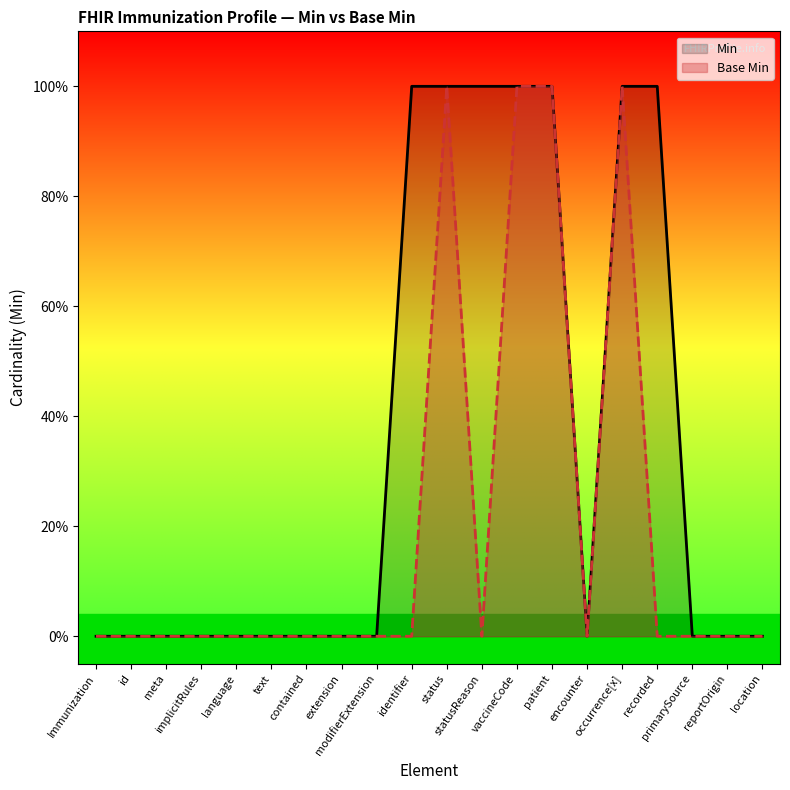

What are all the series names shown in the legend?

Min, Base Min